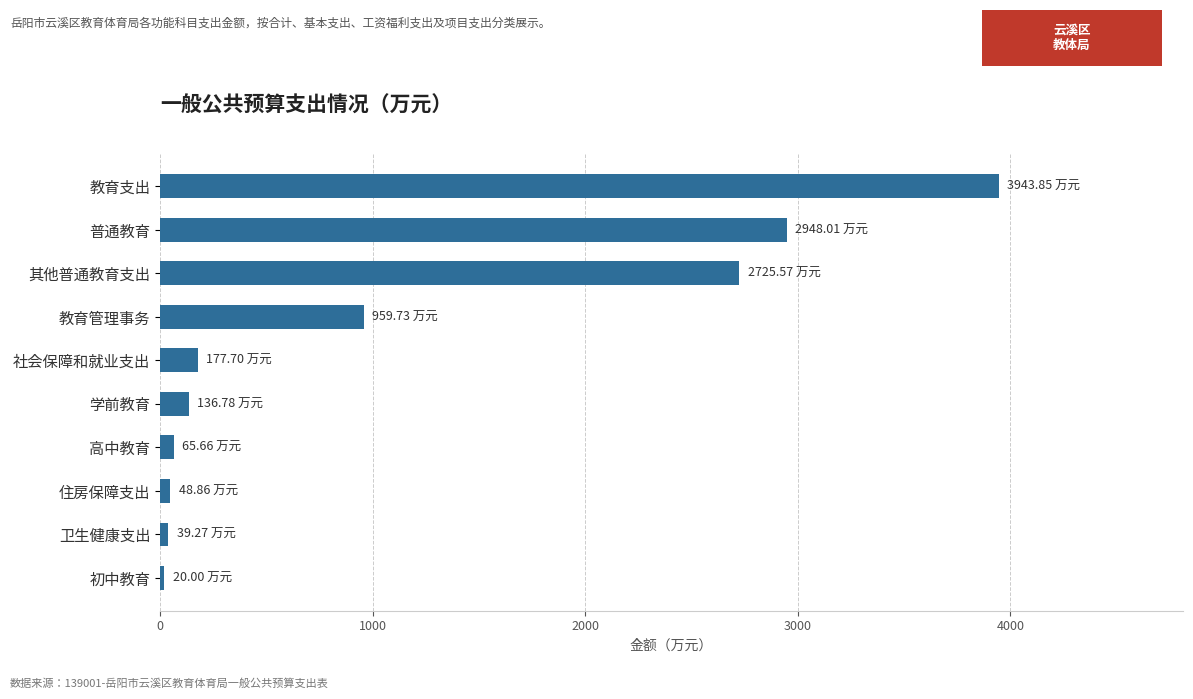

How many distinct data groups are displayed?

1